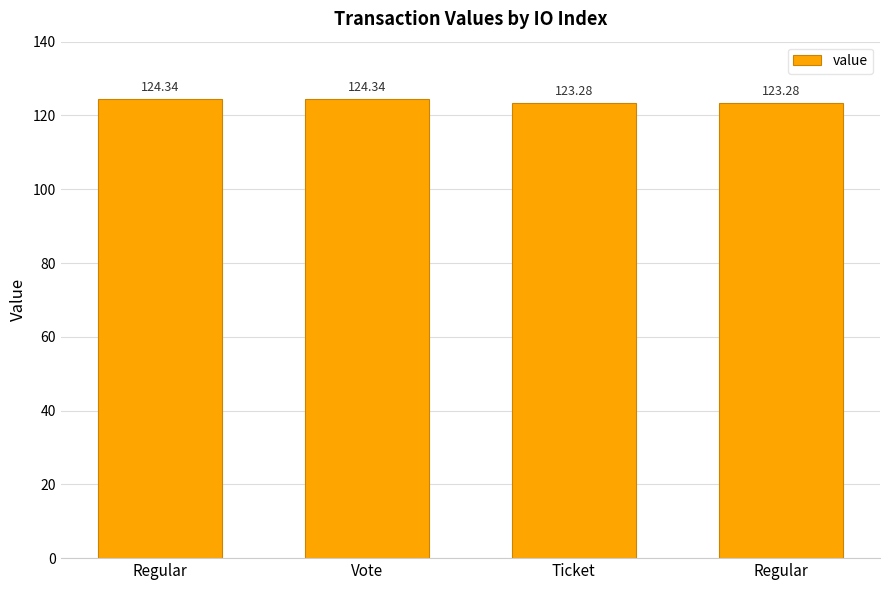

Rank the categories by value from lowest to highest.

Ticket, Regular, Regular, Vote